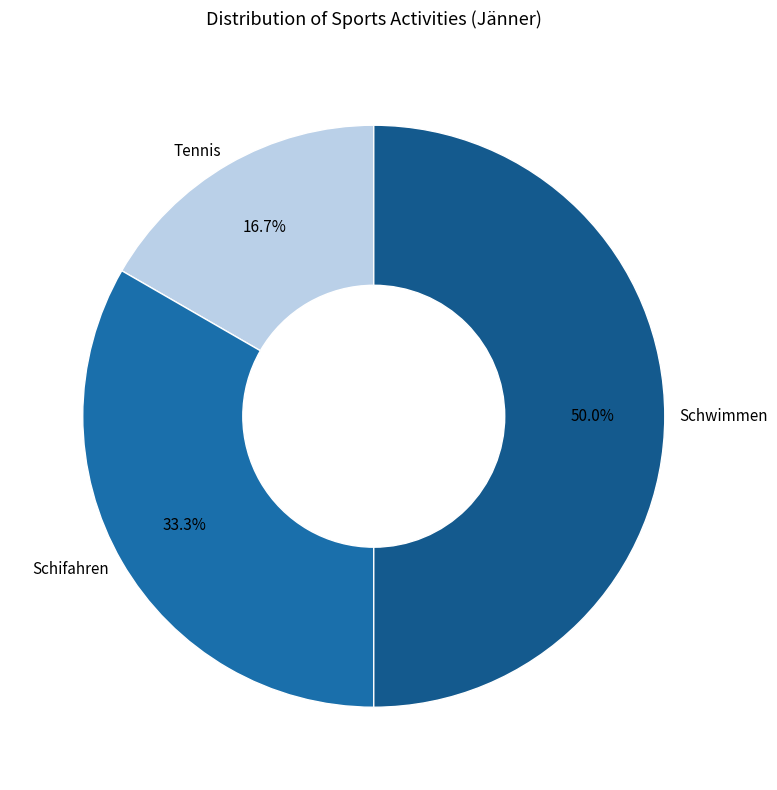

To the nearest percent, what portion does Tennis represent?

17%